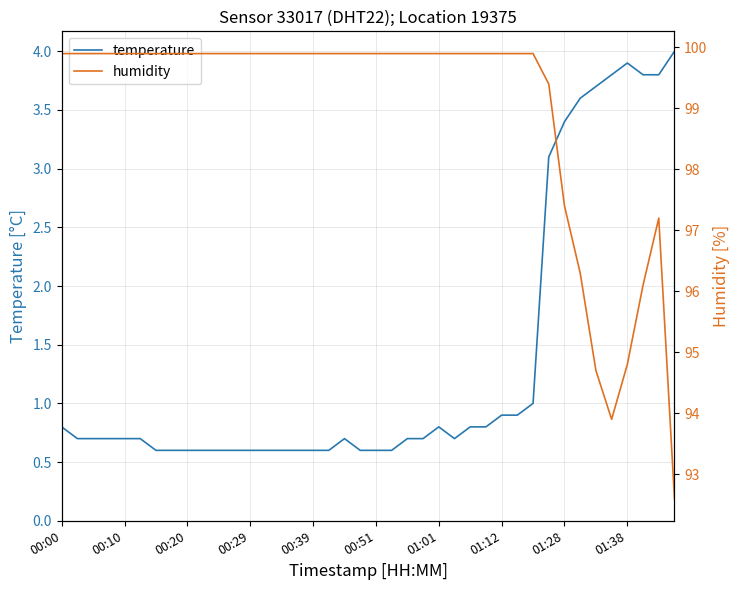

True or false: temperature and humidity intersect in this chart.

False